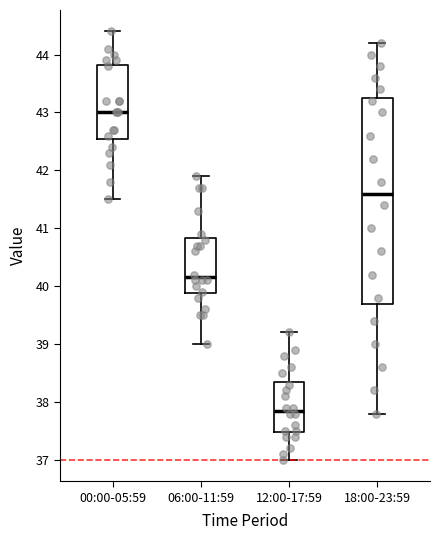

Reading left to right, read every box against the y-axis: the position of its median line, the range the box covers, and the ends of its whiskers. The values are not printed on the chart, so give them approximately, as read against the axis.

00:00-05:59: median 43.0, box 42.6 to 43.8, whiskers 41.5 to 44.4
06:00-11:59: median 40.2, box 39.9 to 40.8, whiskers 39.0 to 41.9
12:00-17:59: median 37.9, box 37.5 to 38.4, whiskers 37.0 to 39.2
18:00-23:59: median 41.6, box 39.7 to 43.3, whiskers 37.8 to 44.2